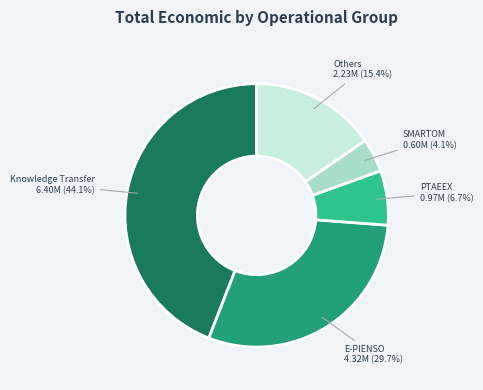

Rank the categories by value from highest to lowest.

Knowledge Transfer, E-PIENSO, Others, PTAEEX, SMARTOM